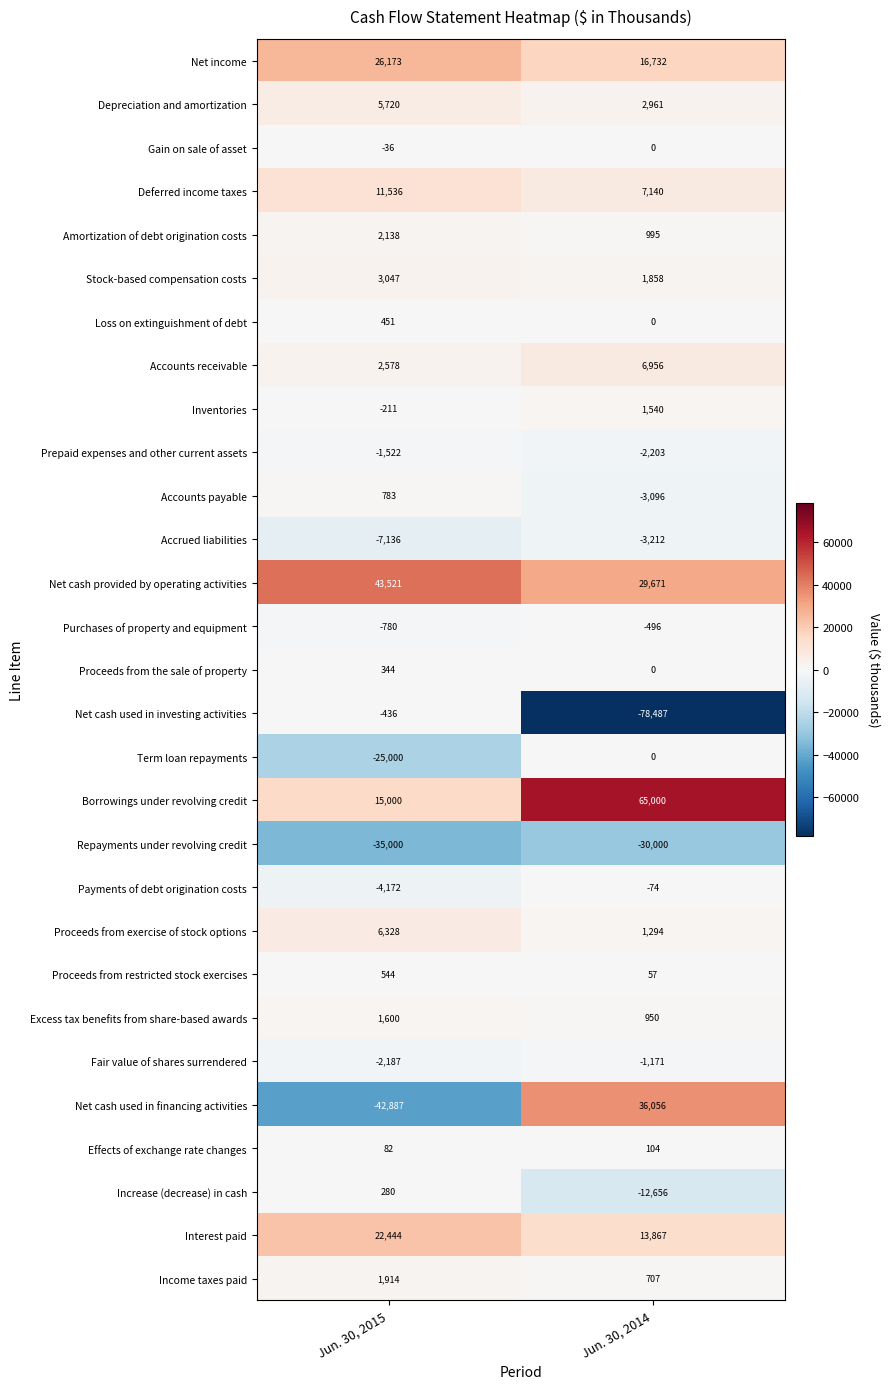

What is the difference between the maximum and minimum values in the Proceeds from restricted stock exercises series?

487